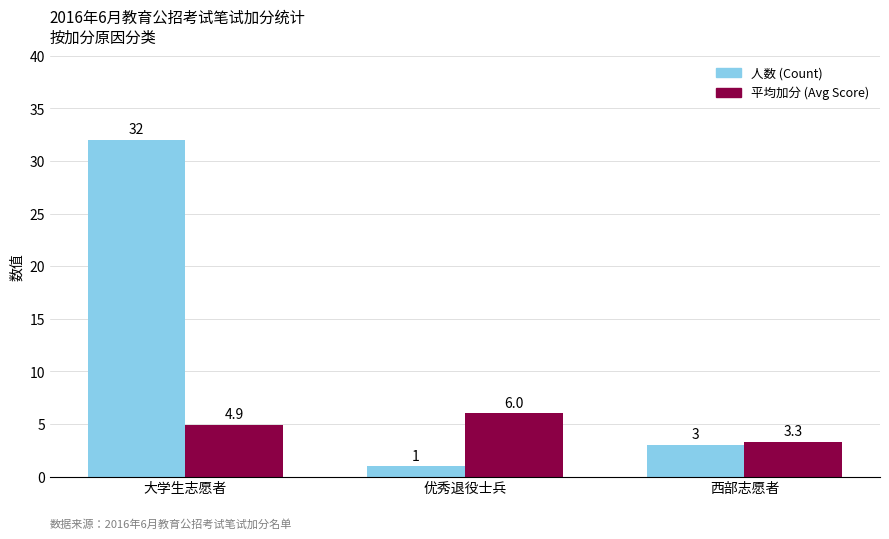

What is the total value across all series at 优秀退役士兵?

7.0